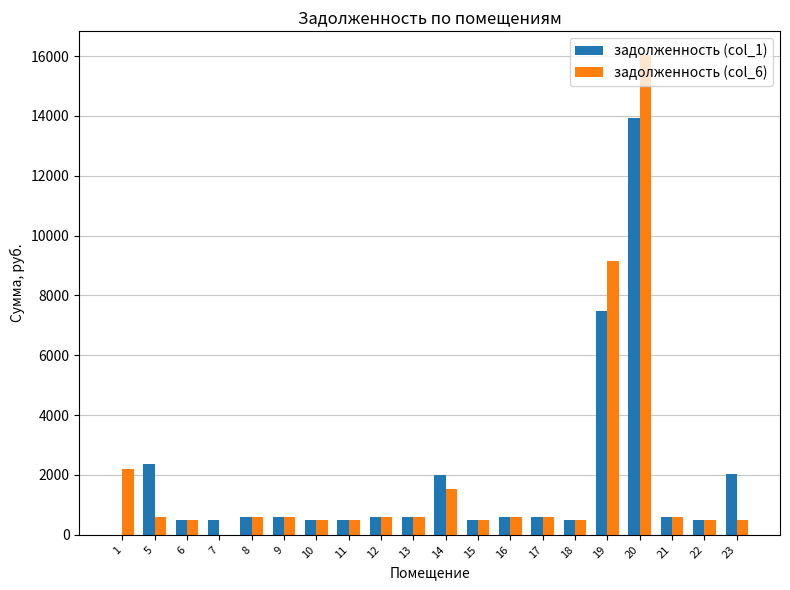

What is the total value across all series at 7?

503.5